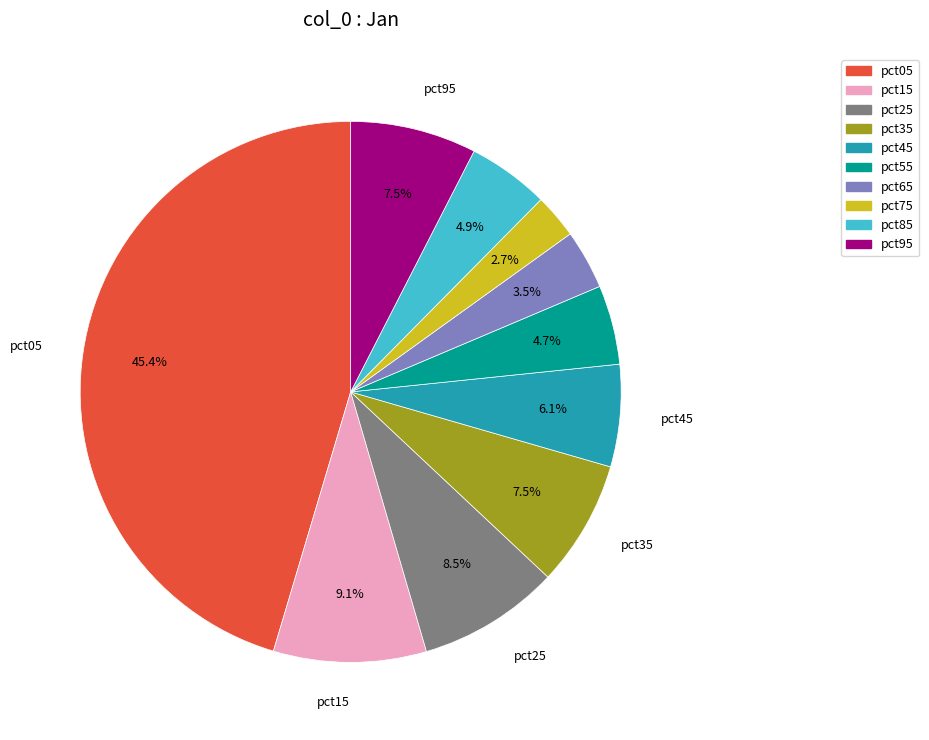

Count the number of slices in the pie.

10